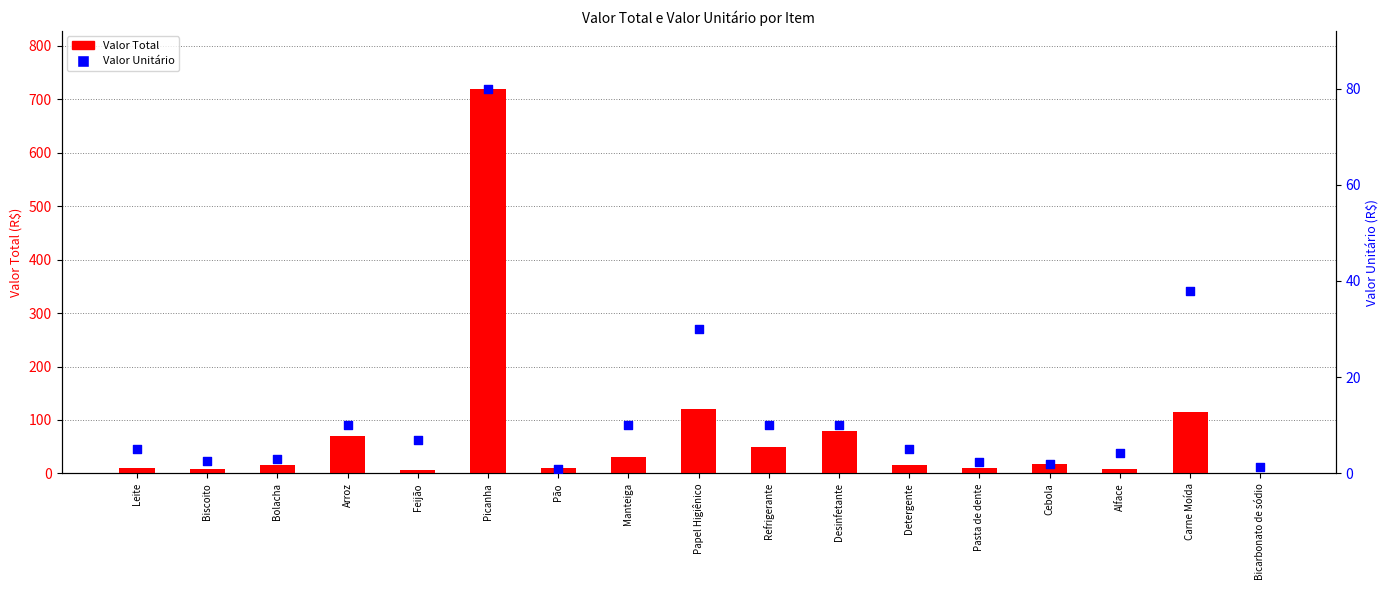

Which series reaches the maximum Y coordinate?

Valor Total